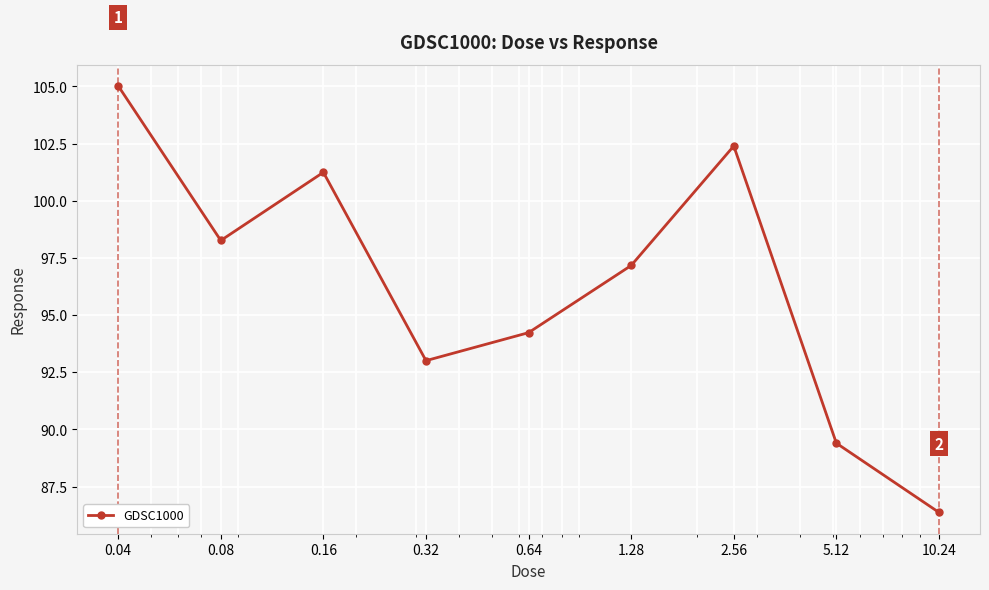

Reading right to left, transcribe all the data shown in this chart.

86.4	89.4	102.4	97.2	94.2	93.0	101.2	98.3	105.0